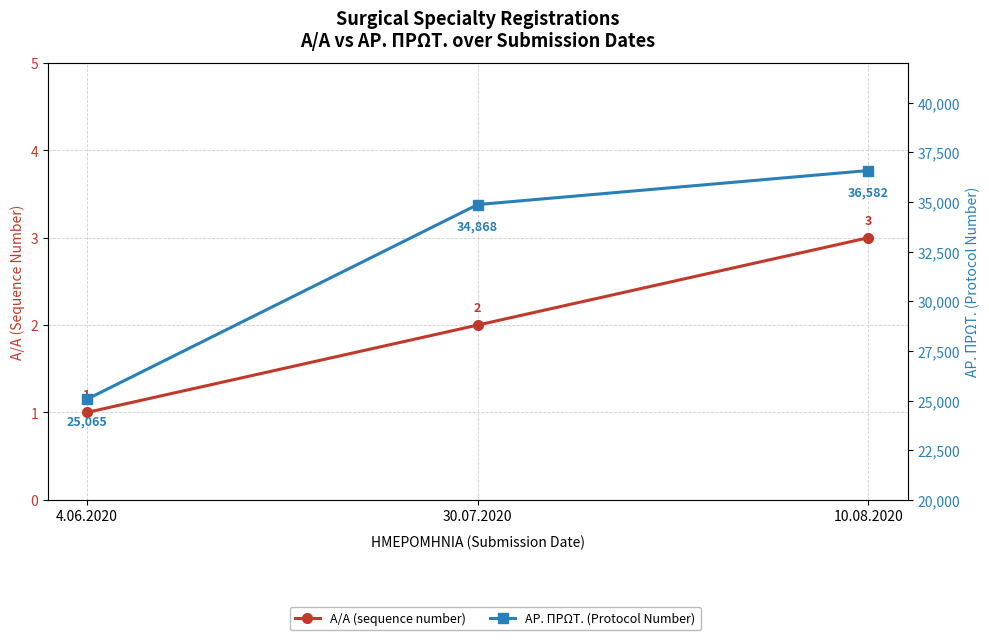

Rank the series by their maximum value, from lowest to highest.

A/A (sequence number), ΑΡ. ΠΡΩΤ. (Protocol Number)